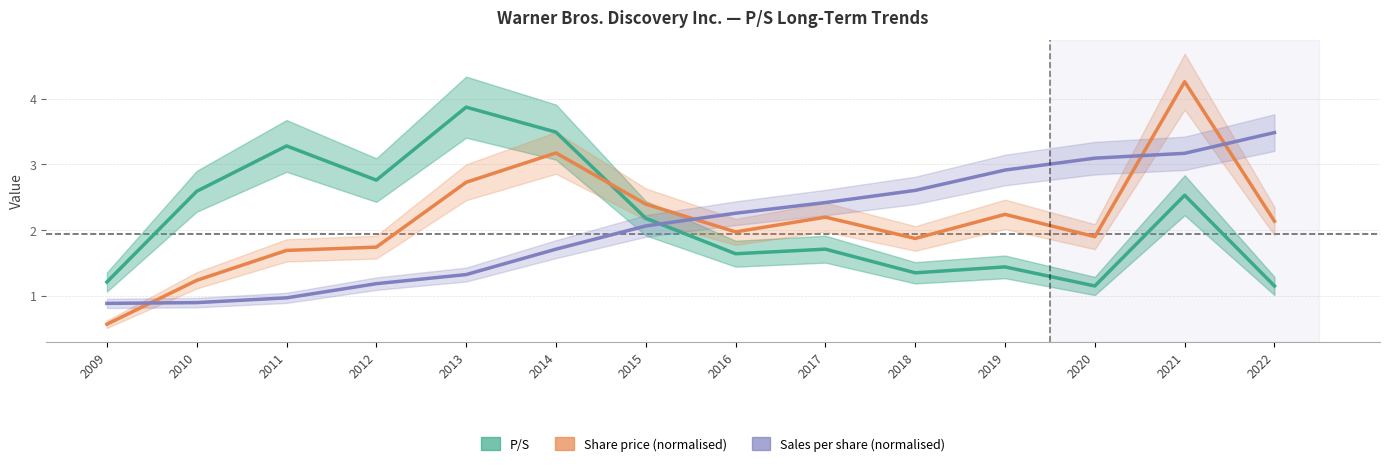

What is the value of the P/S point at the 10th from the left?

1.4